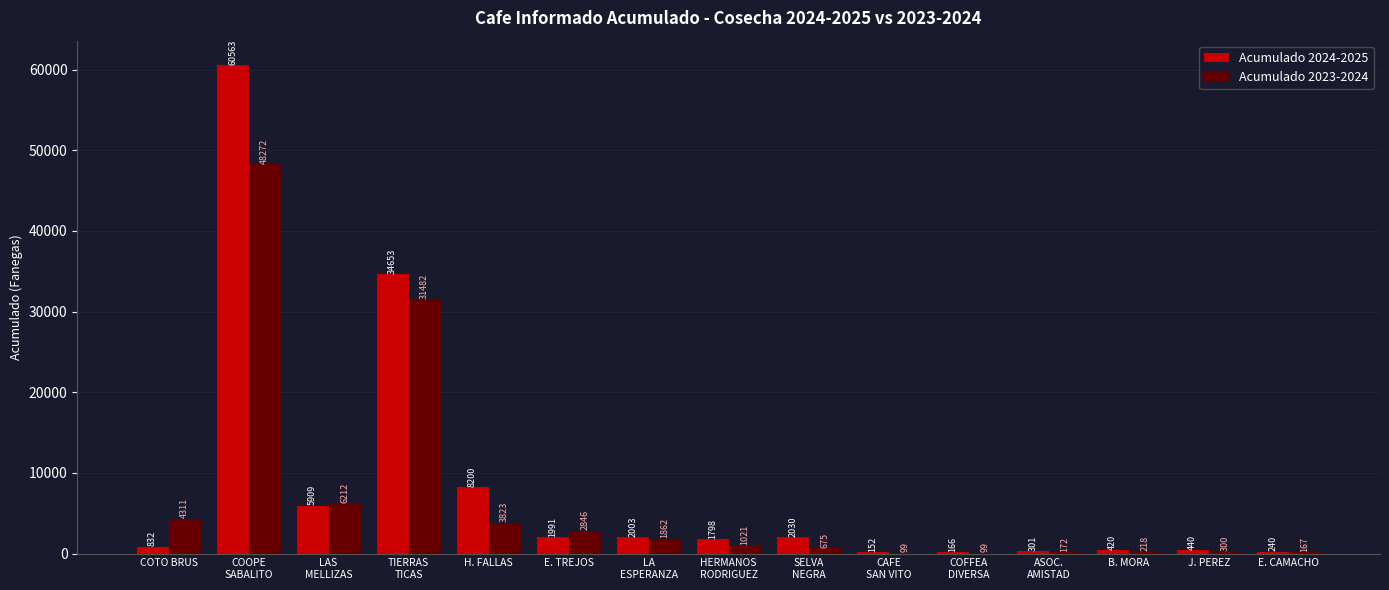

Is the value of Acumulado 2023-2024 at COTO BRUS greater than the value of Acumulado 2024-2025 at H. FALLAS?

No